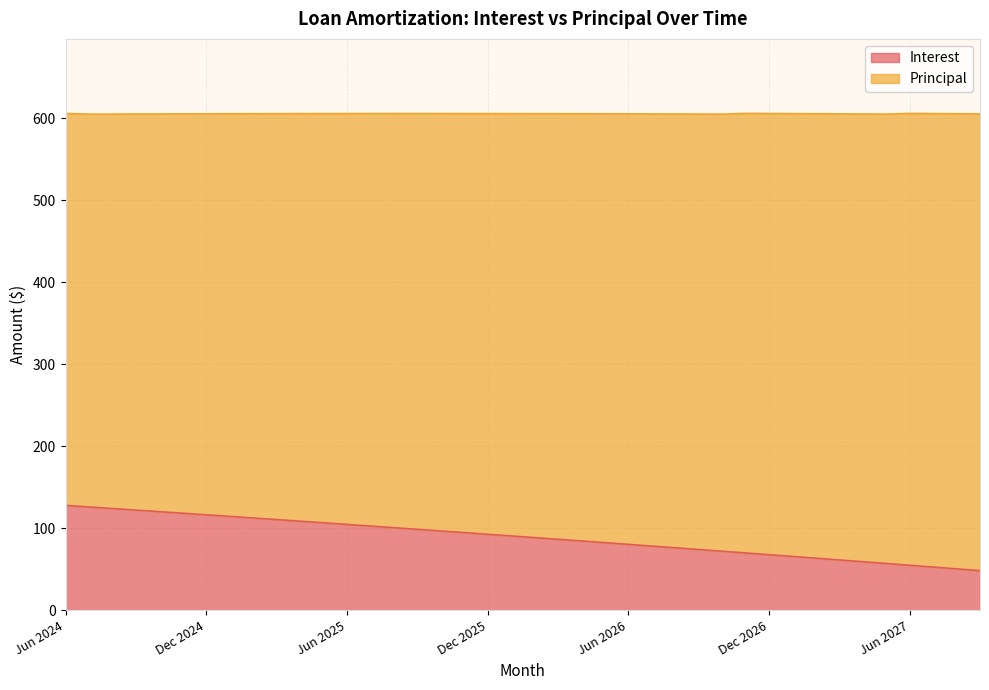

What is the label of the 6th point from the right?

Apr 2027